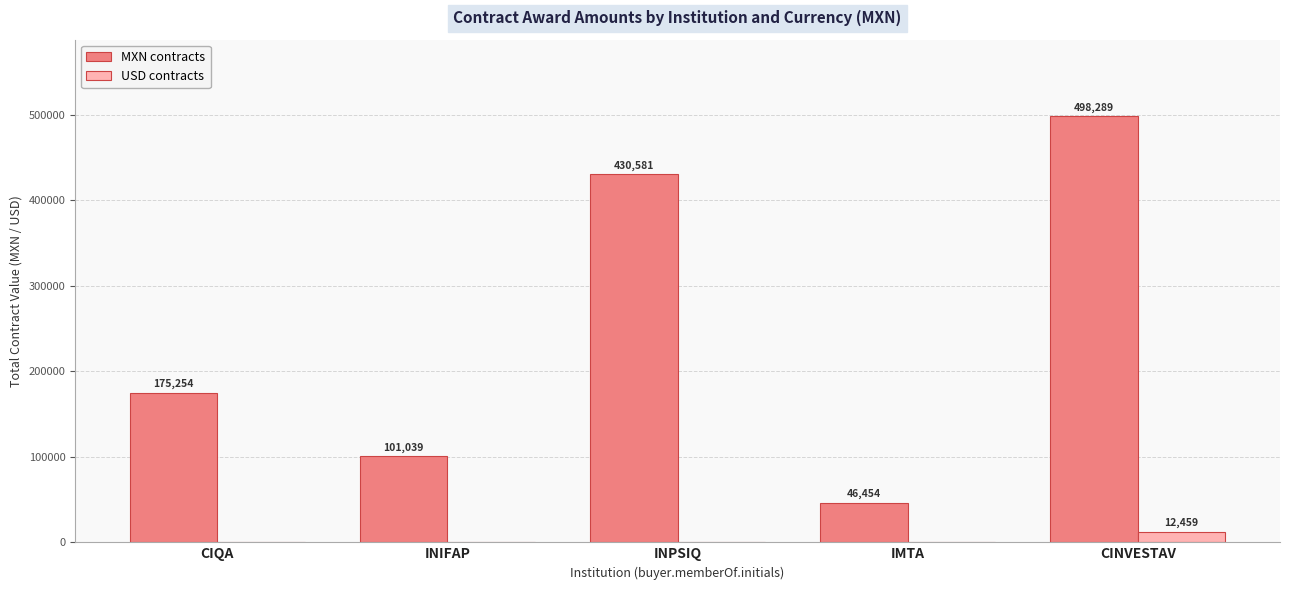

What is the average value of the MXN contracts series?

250323.4